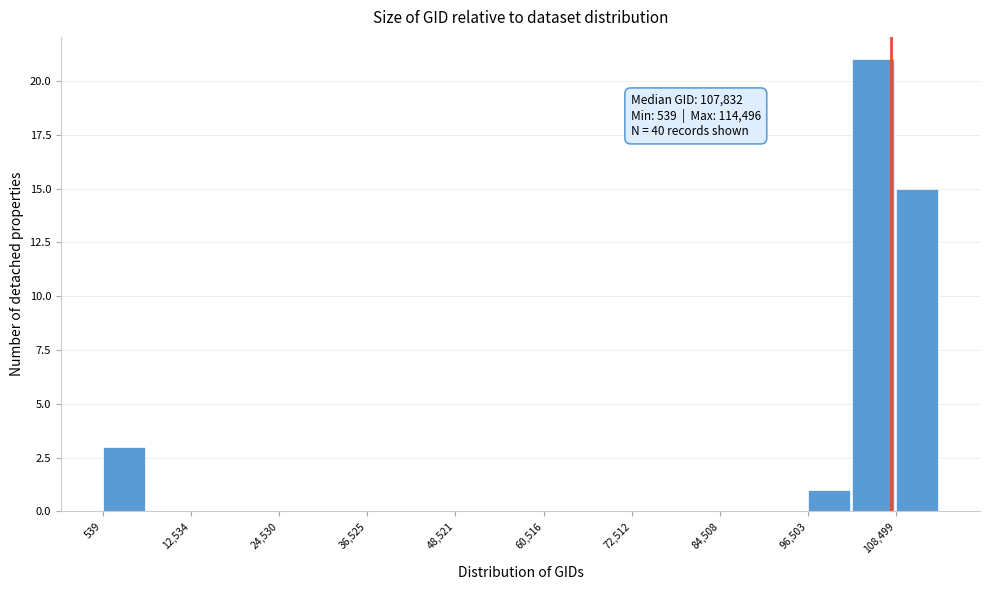

Read against the x-axis, roughly where is the centre of the tallest bar?

106000